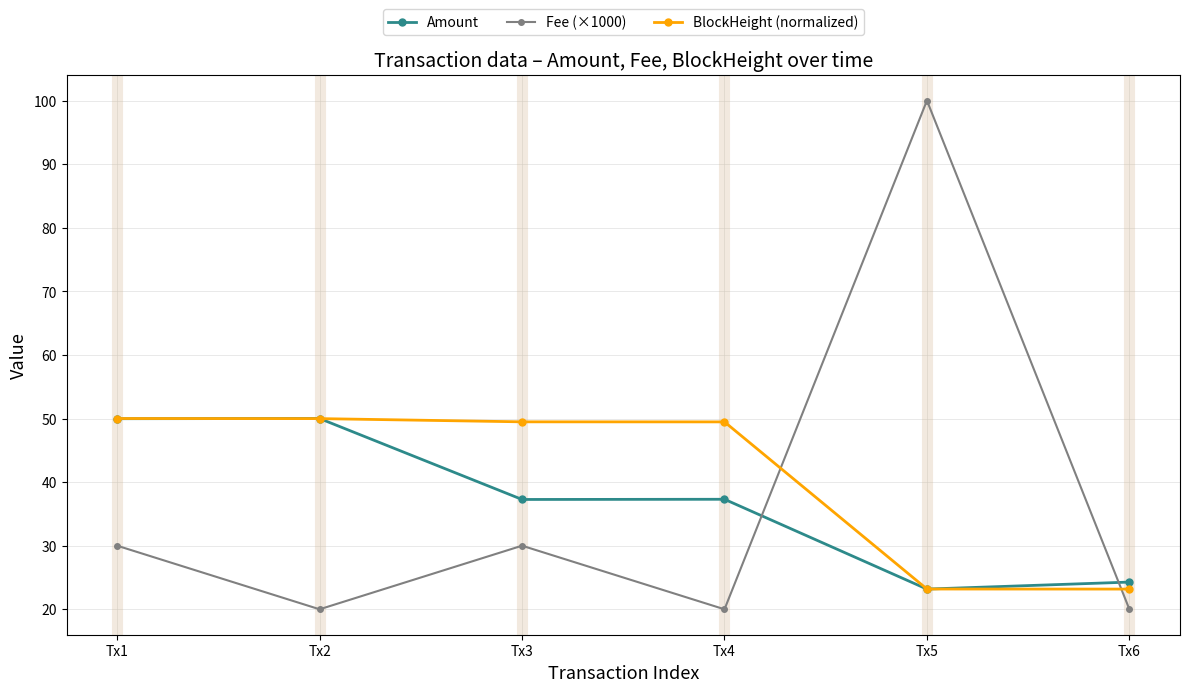

Read the Fee (×1000) value at Tx3.

30.0